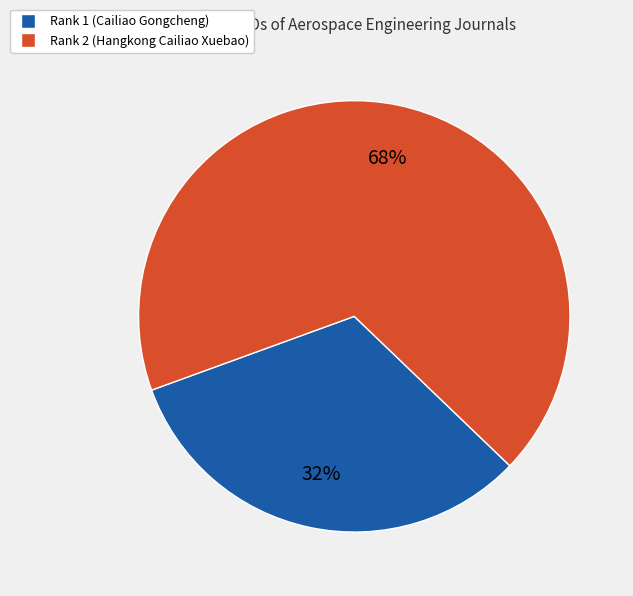

Rank the categories by value from highest to lowest.

Rank 2 (Hangkong Cailiao Xuebao), Rank 1 (Cailiao Gongcheng)